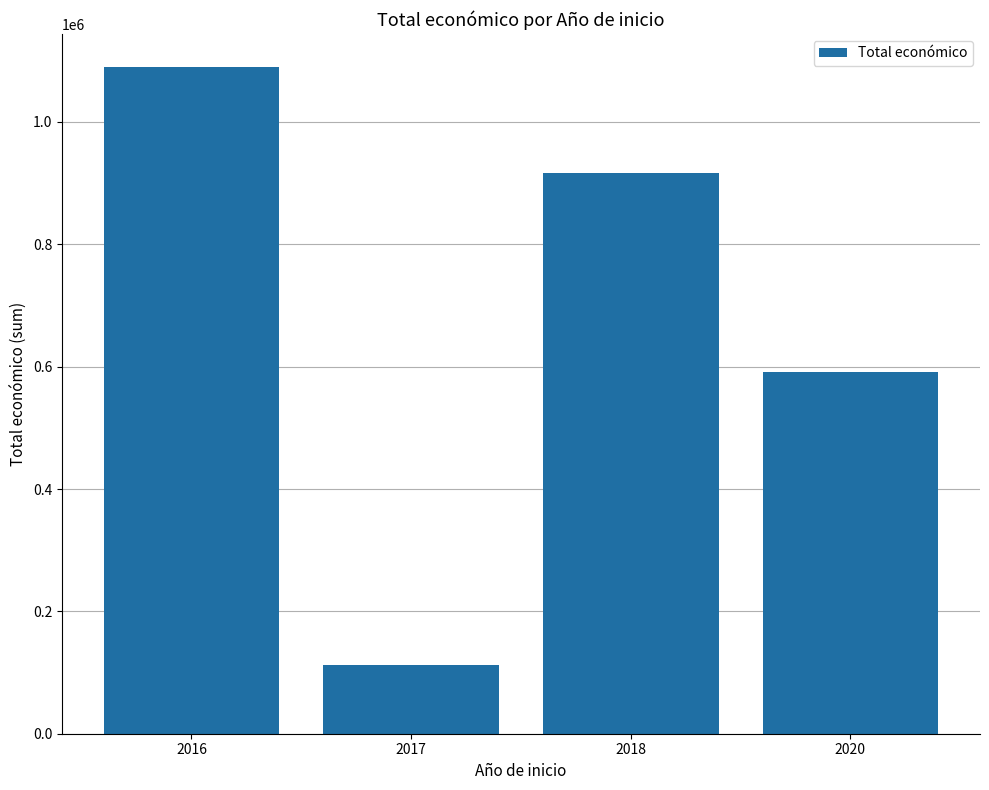

What is the smallest value displayed?

112876